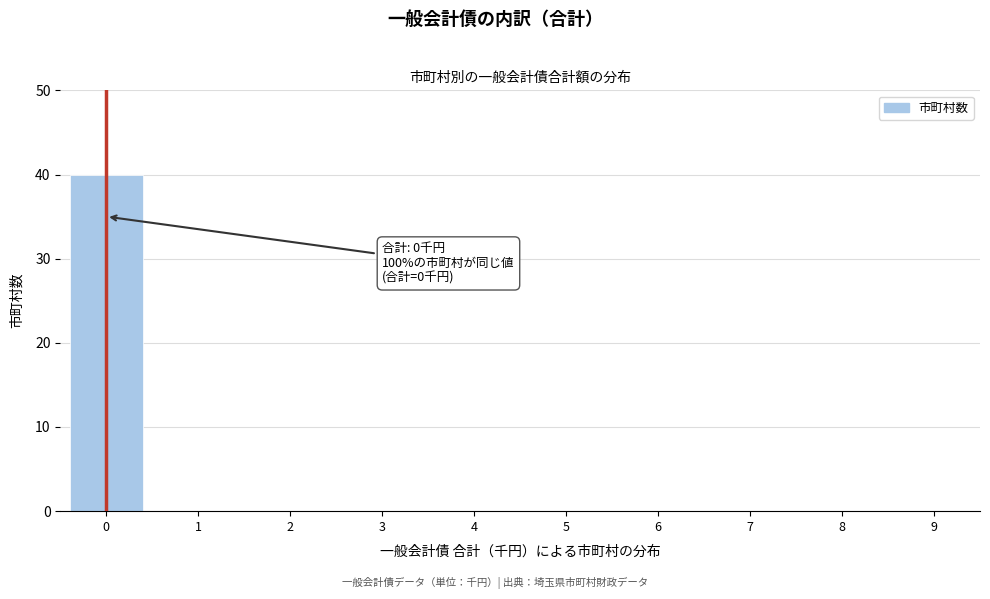

Reading left to right, what are all the values shown in this chart?

0=40	1=0	2=0	3=0	4=0	5=0	6=0	7=0	8=0	9=0